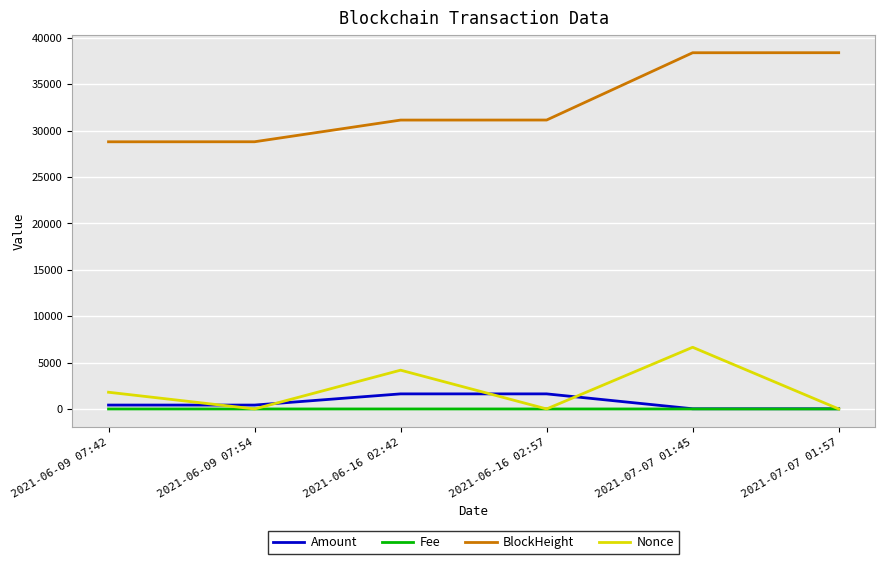

True or false: Amount has a value of 21.4 at 2021-07-07 01:45.

True